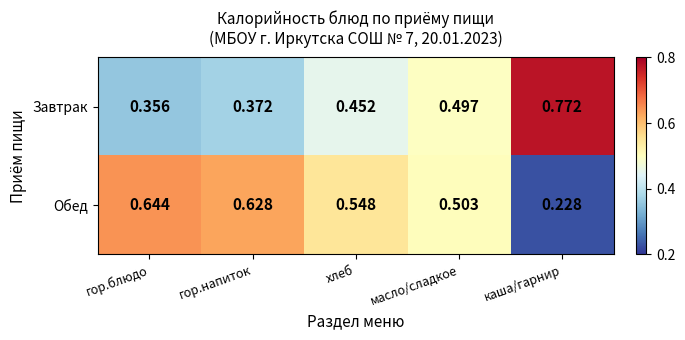

Rank the series by their average value, from lowest to highest.

Завтрак, Обед